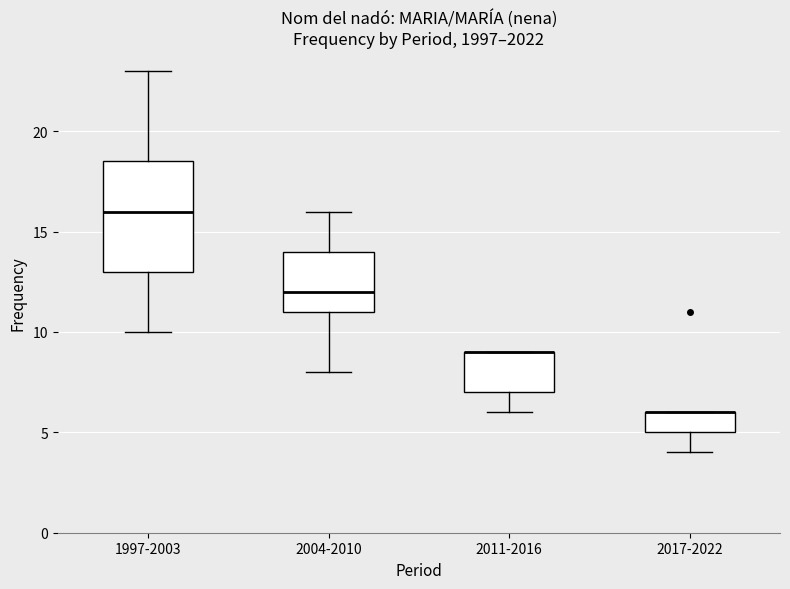

Reading left to right, read every box against the y-axis: the position of its median line, the range the box covers, and the ends of its whiskers. The values are not printed on the chart, so give them approximately, as read against the axis.

1997-2003: median 16.0, box 13.0 to 18.5, whiskers 10.0 to 23.0
2004-2010: median 12.0, box 11.0 to 14.0, whiskers 8.0 to 16.0
2011-2016: median 9.0 (drawn on the box's upper edge), box 7.0 to 9.0, whiskers 6.0 to 9.0
2017-2022: median 6.0 (drawn on the box's upper edge), box 5.0 to 6.0, whiskers 4.0 to 6.0